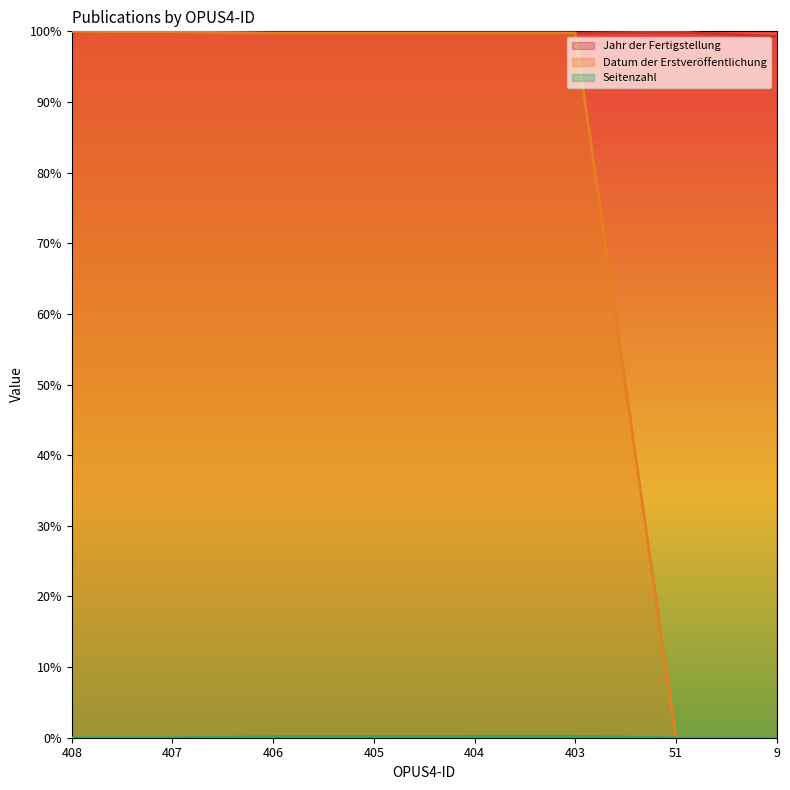

How many values in the Datum der Erstveröffentlichung series are below 99?

2